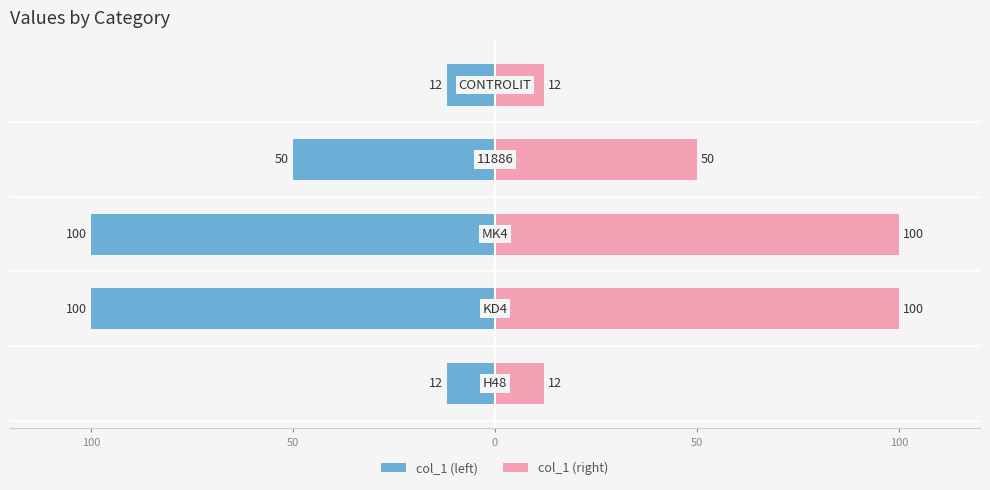

Reading right to left, list all the values displayed in this chart.

col_1 (left): -12	-50	-100	-100	-12
col_1 (right): 12	50	100	100	12